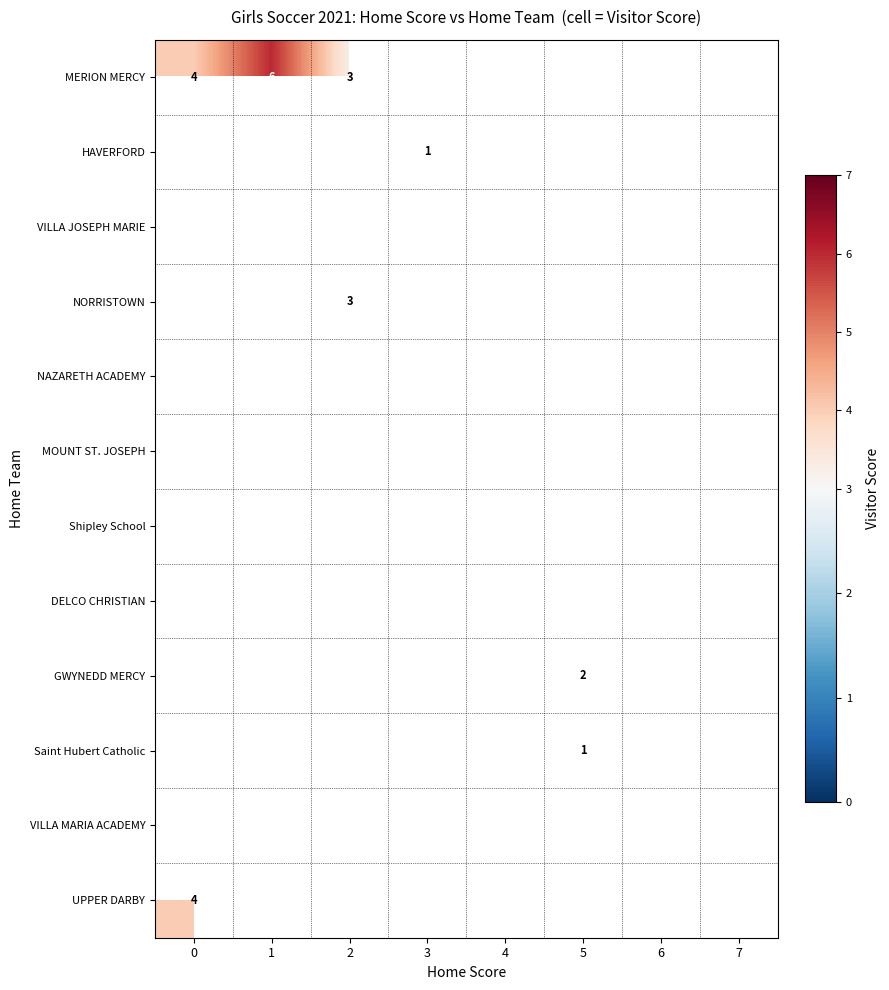

How many distinct data groups are displayed?

12